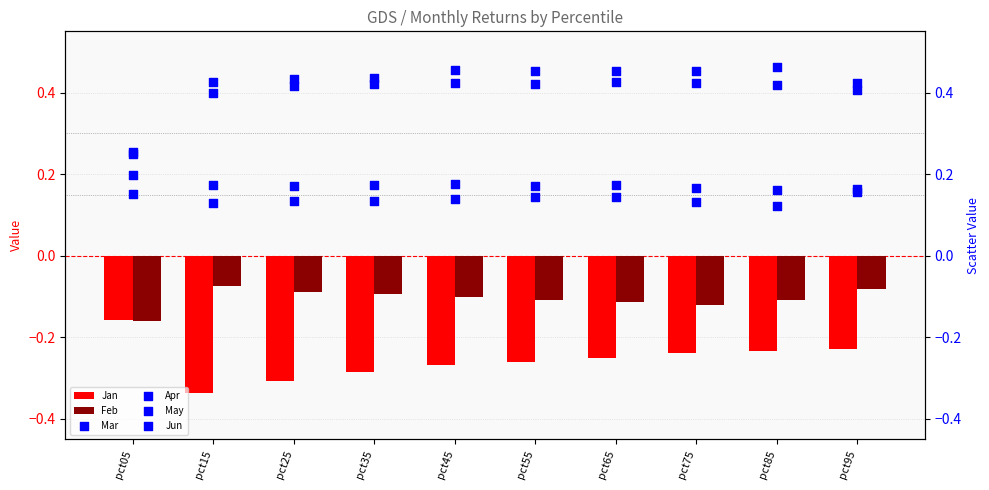

Which series contains the highest Y value?

Mar